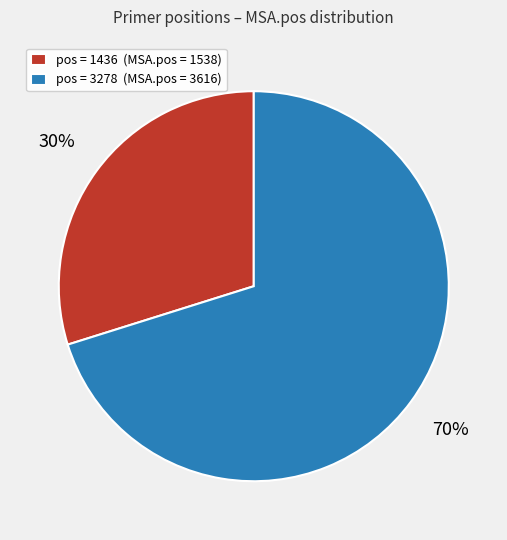

True or false: pos = 1436 (MSA.pos = 1538) accounts for 30% of the total.

True